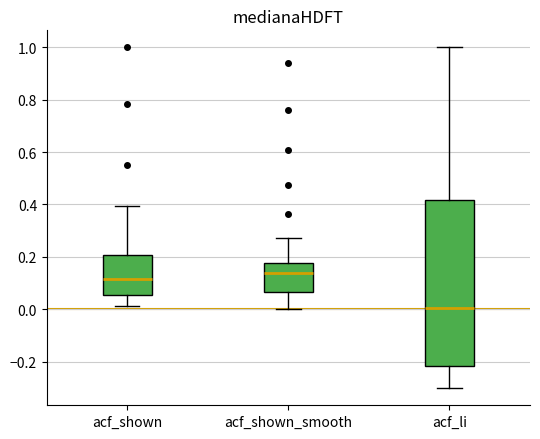

Which box has the highest median line?

acf_shown_smooth